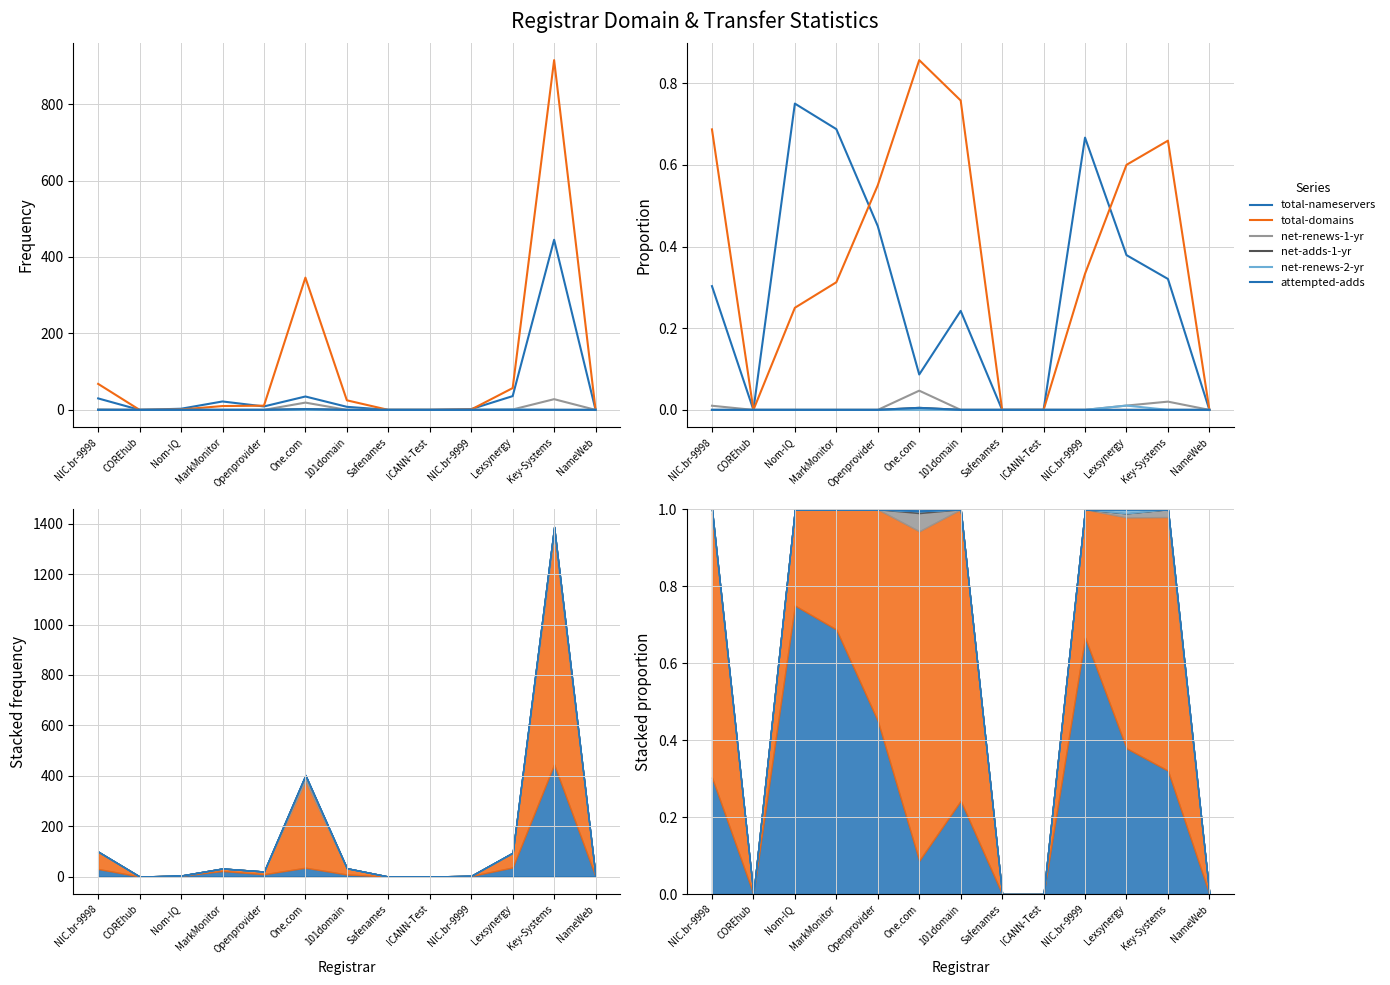

Which has a higher value, Openprovider or Lexsynergy?

Openprovider